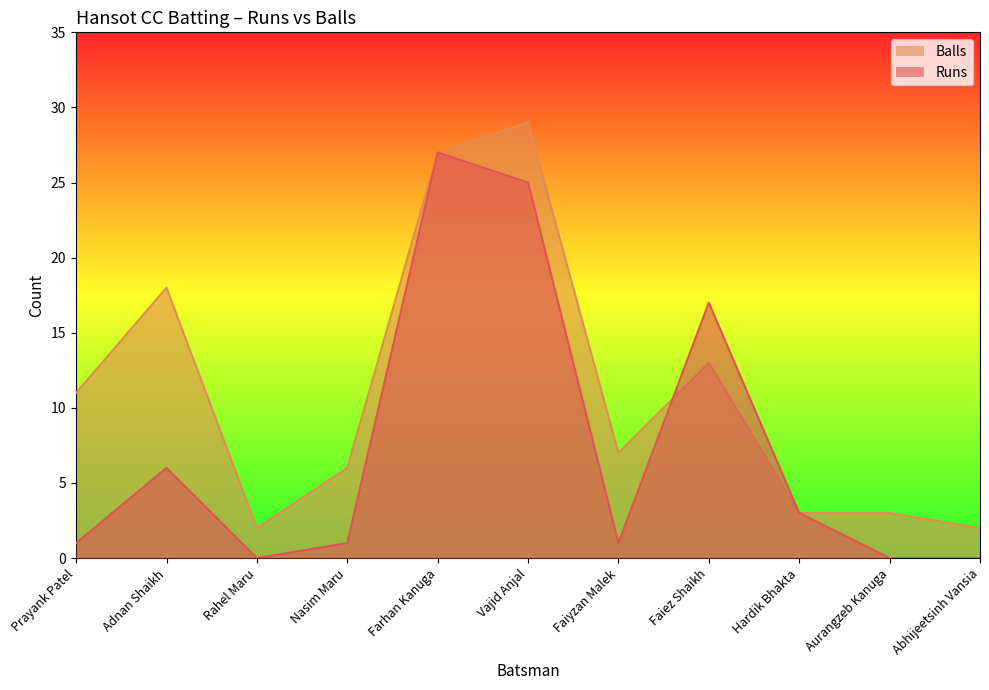

Does the chart have visible grid lines?

No